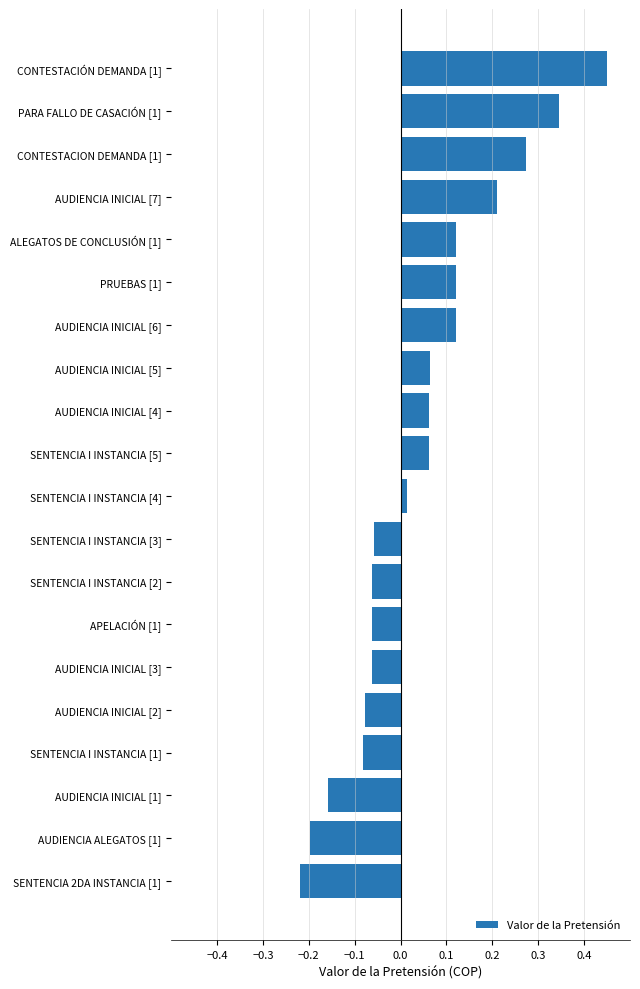

The value at ALEGATOS DE CONCLUSIÓN [1] is 0.2. True or false?

False